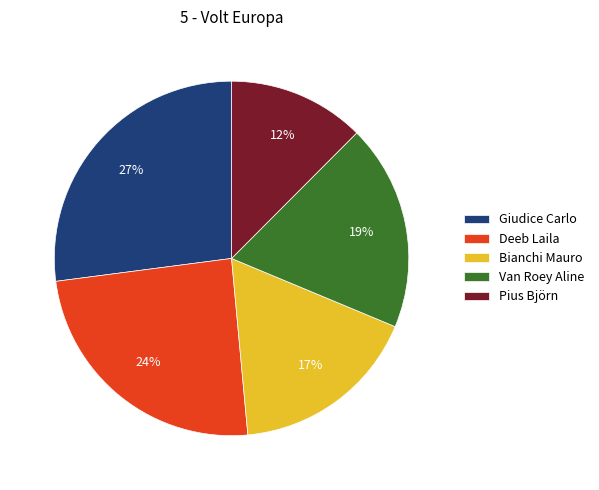

Between Giudice Carlo and Pius Björn, which is larger?

Giudice Carlo